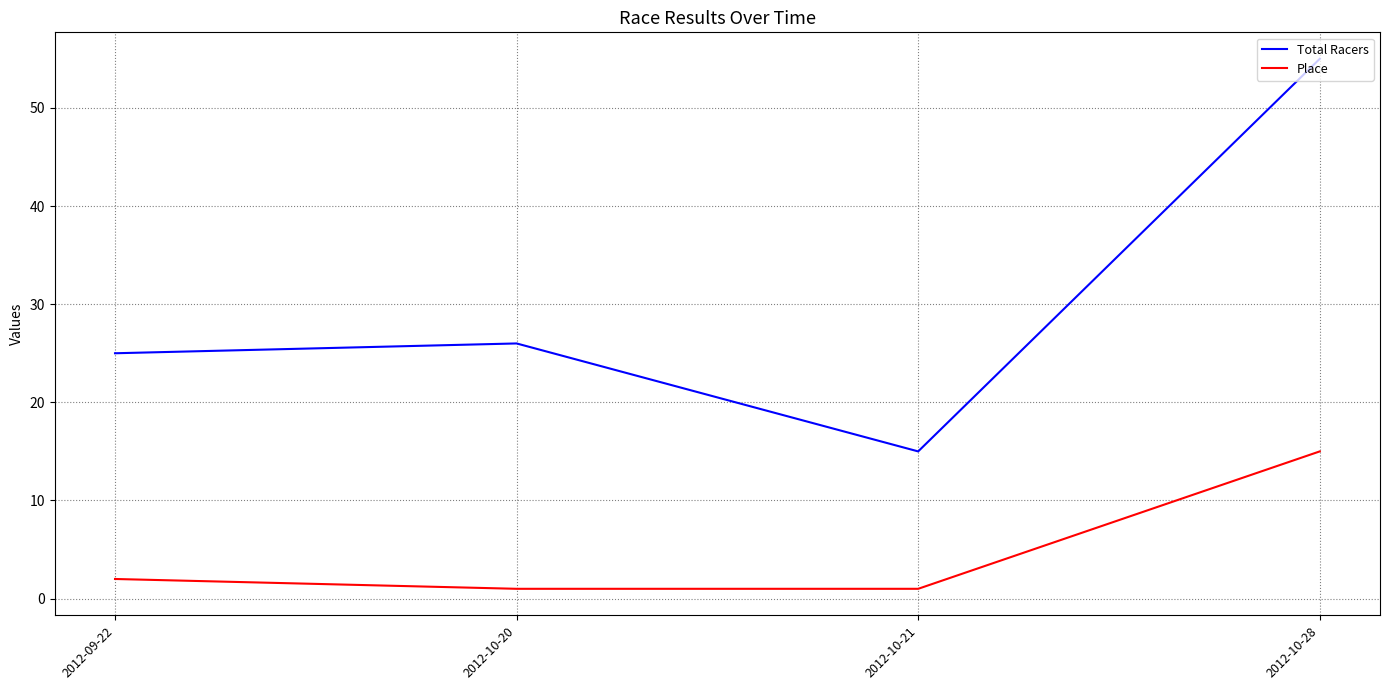

True or false: Total Racers has a value of 55 at 2012-10-28.

True